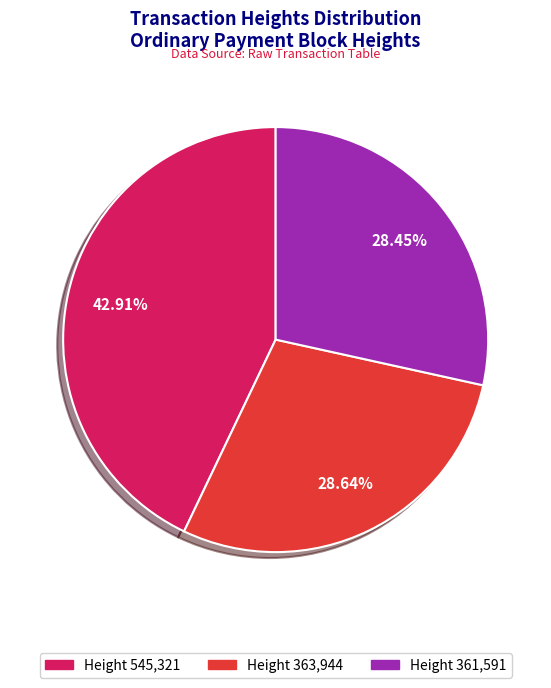

Is there any slice that represents more than half of the pie?

No